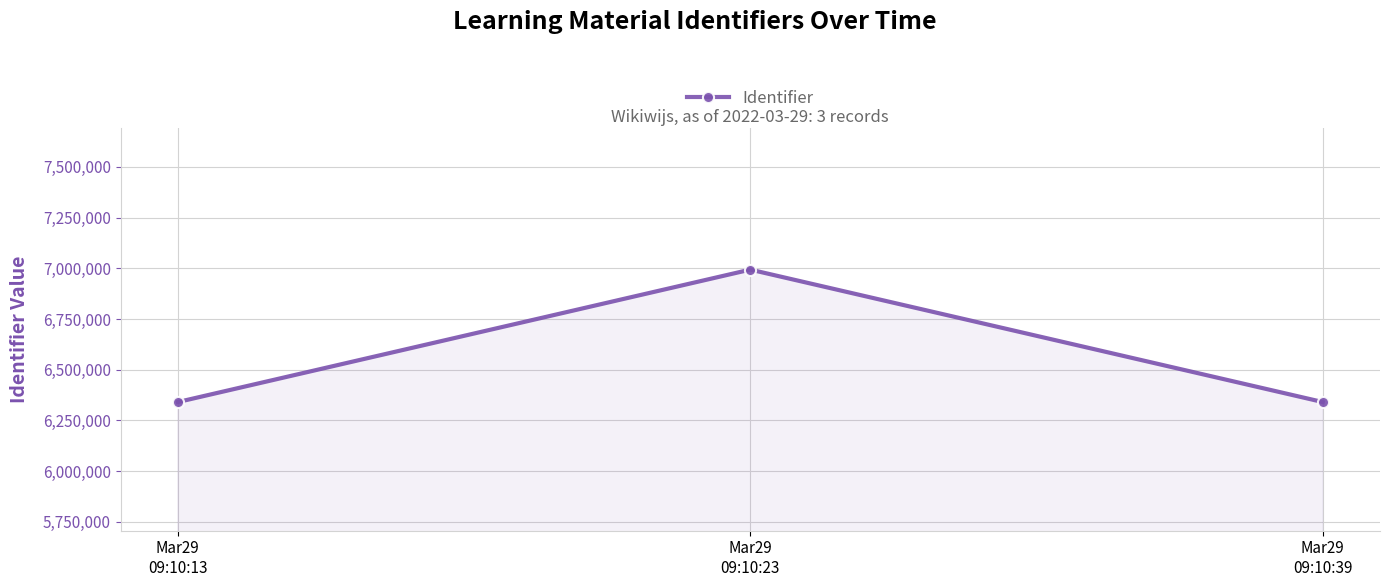

The chart shows a value of 1887932 at Mar29
09:10:39. True or false?

False